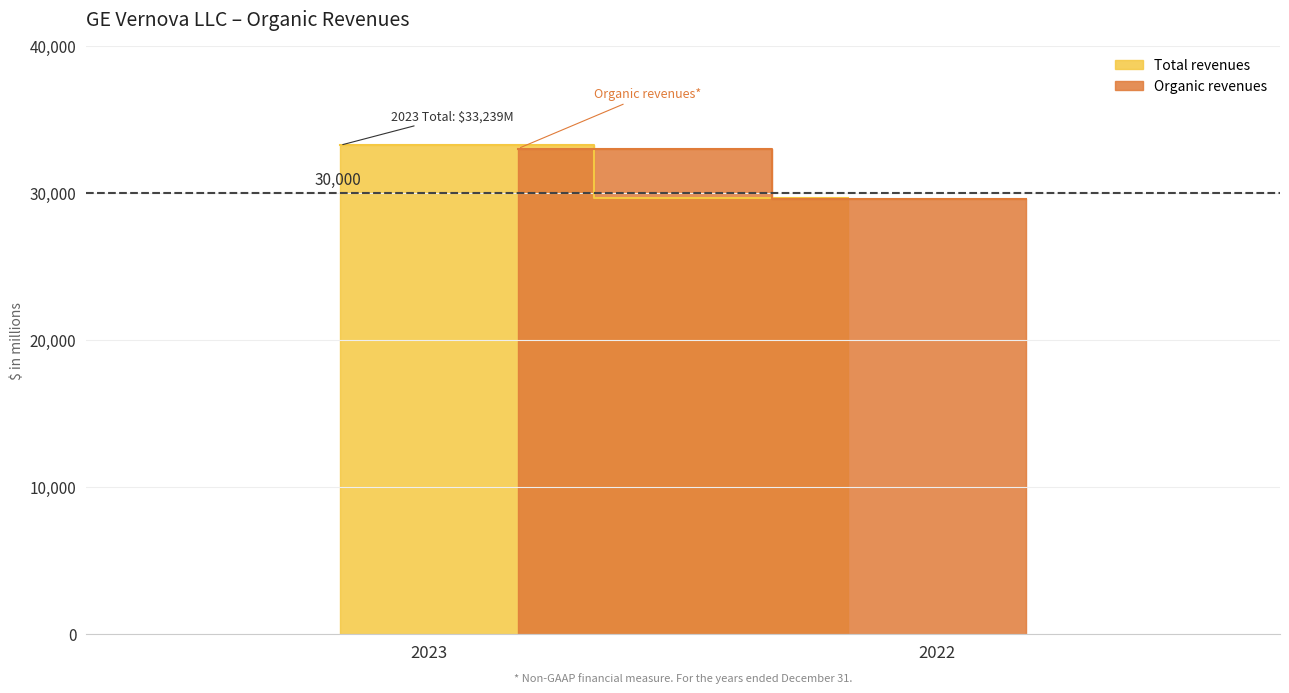

What is the average value of the Organic revenues series?

31312